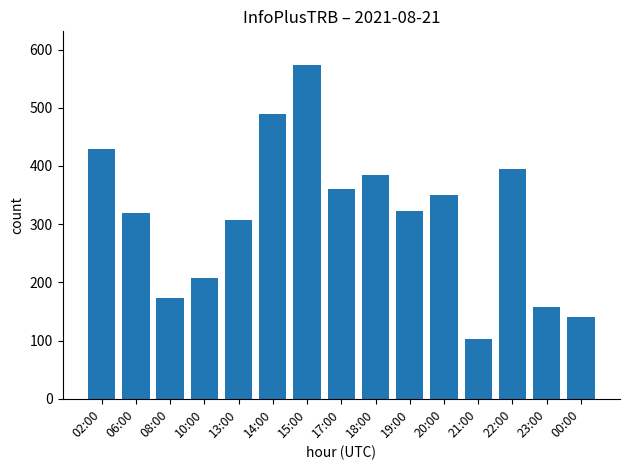

What is the value of the 2nd bar from the left?

319